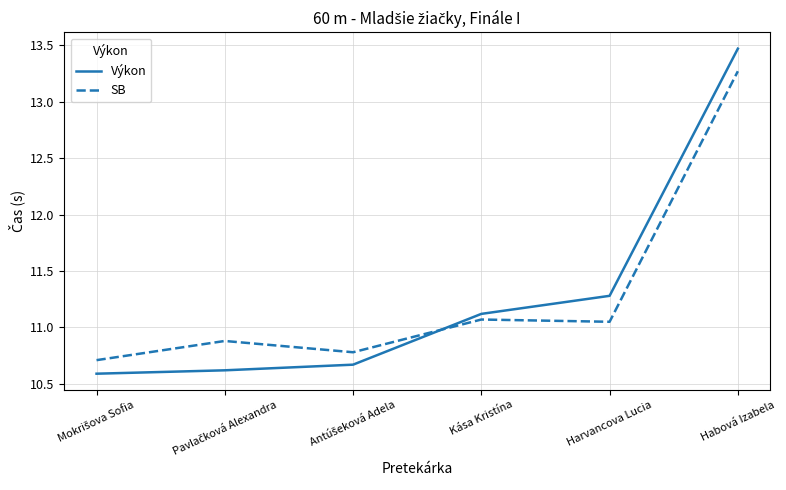

What position from the left is Kása Kristína?

4